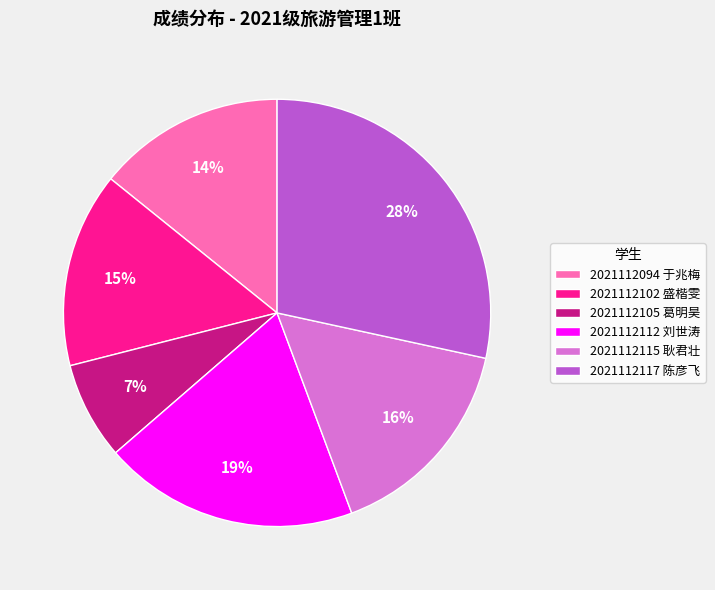

To the nearest percent, what is the average slice percentage?

17%